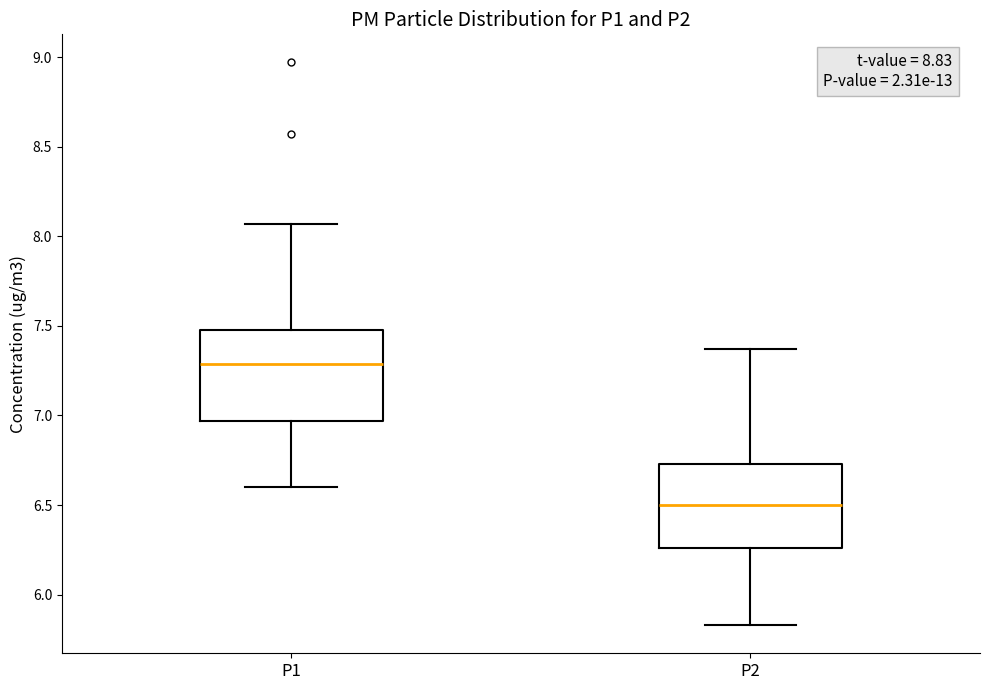

Reading left to right, read every box against the y-axis: the position of its median line, the range the box covers, and the ends of its whiskers. The values are not printed on the chart, so give them approximately, as read against the axis.

P1: median 7.30, box 6.95 to 7.50, whiskers 6.60 to 8.05
P2: median 6.50, box 6.25 to 6.75, whiskers 5.85 to 7.35